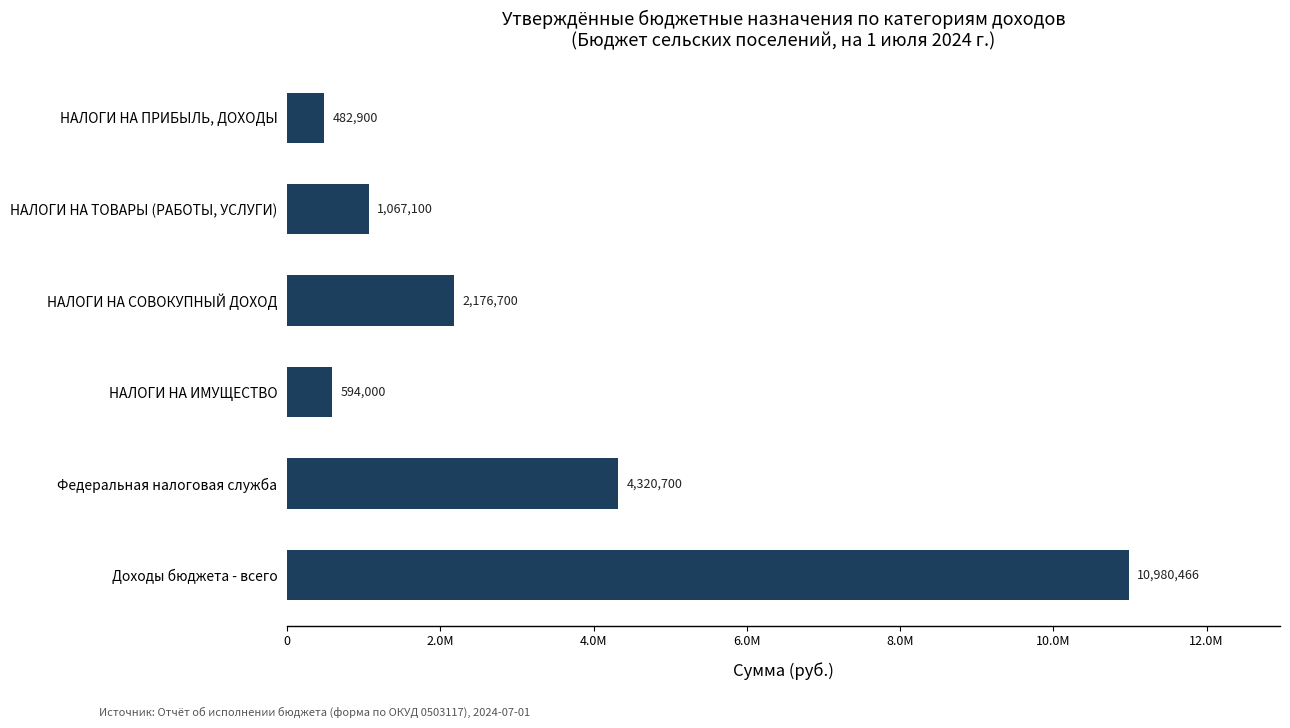

Does the chart contain any negative values?

No